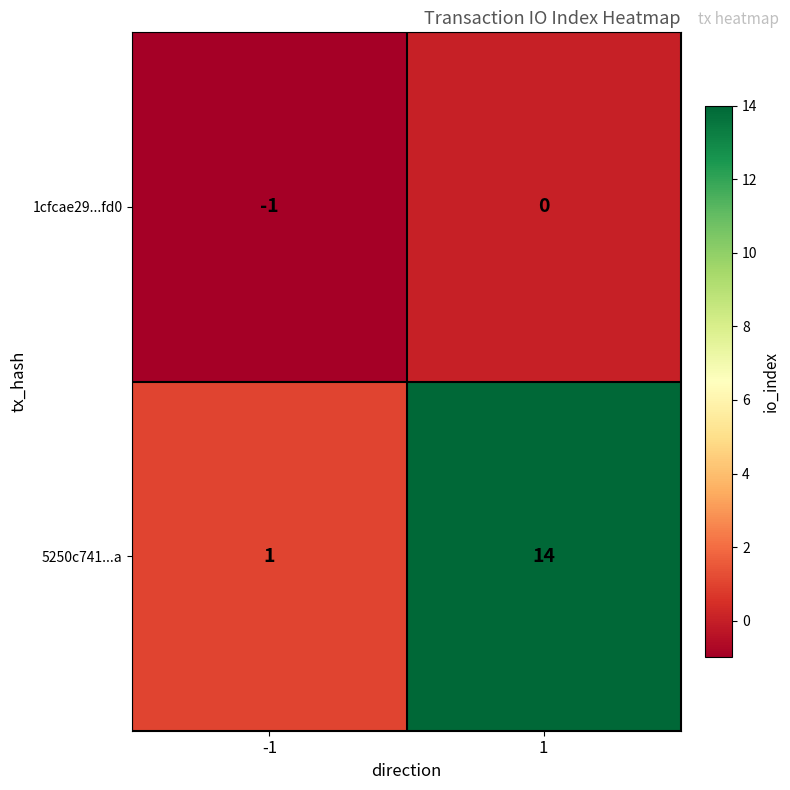

What is the maximum value for 5250c741...a?

14